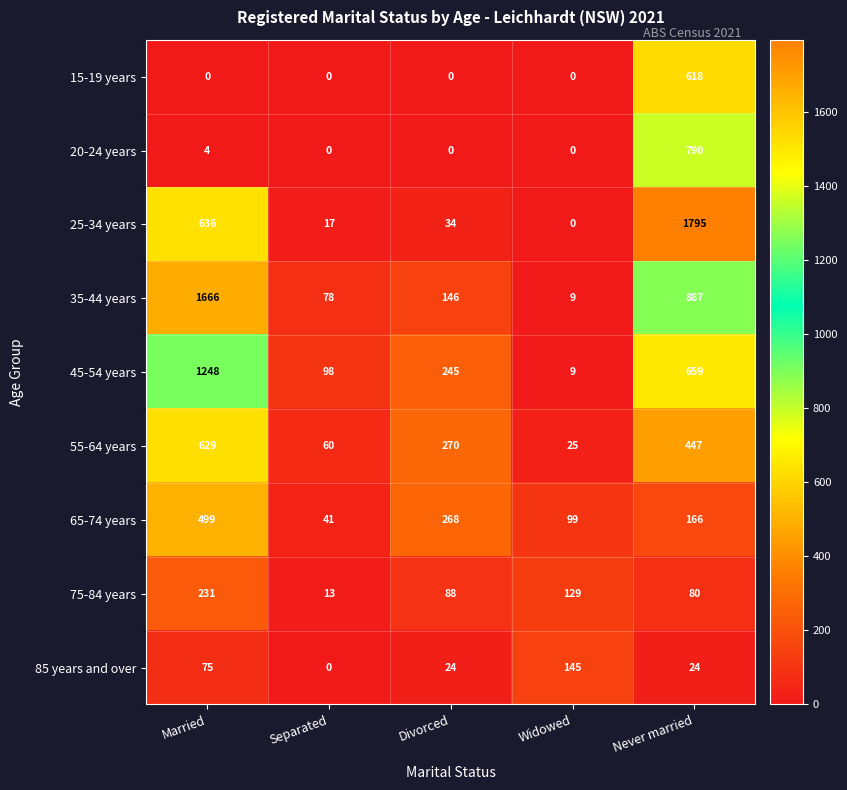

What is the sum of all 15-19 years values?

618